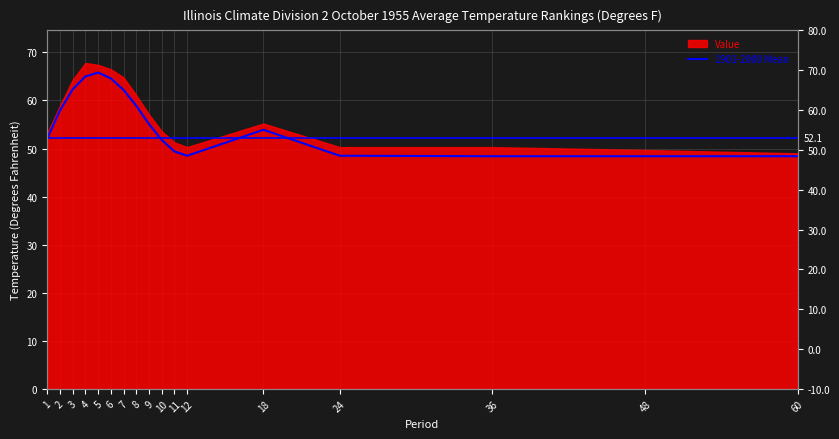

What is the sum of all values?

941.2